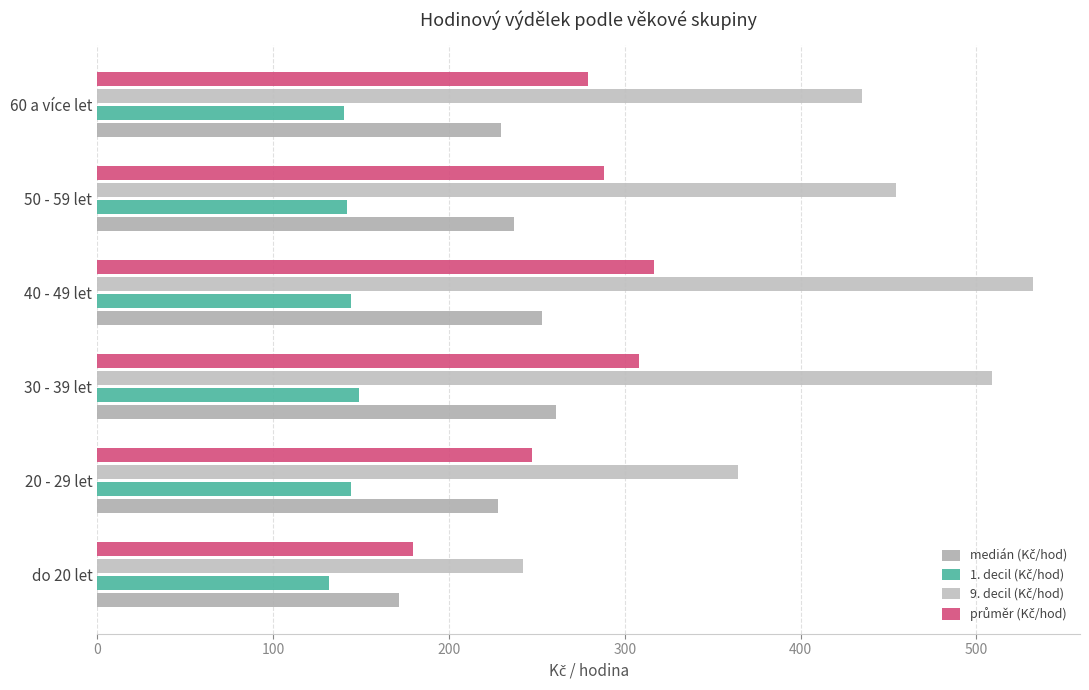

How many categories are shown in the chart?

6